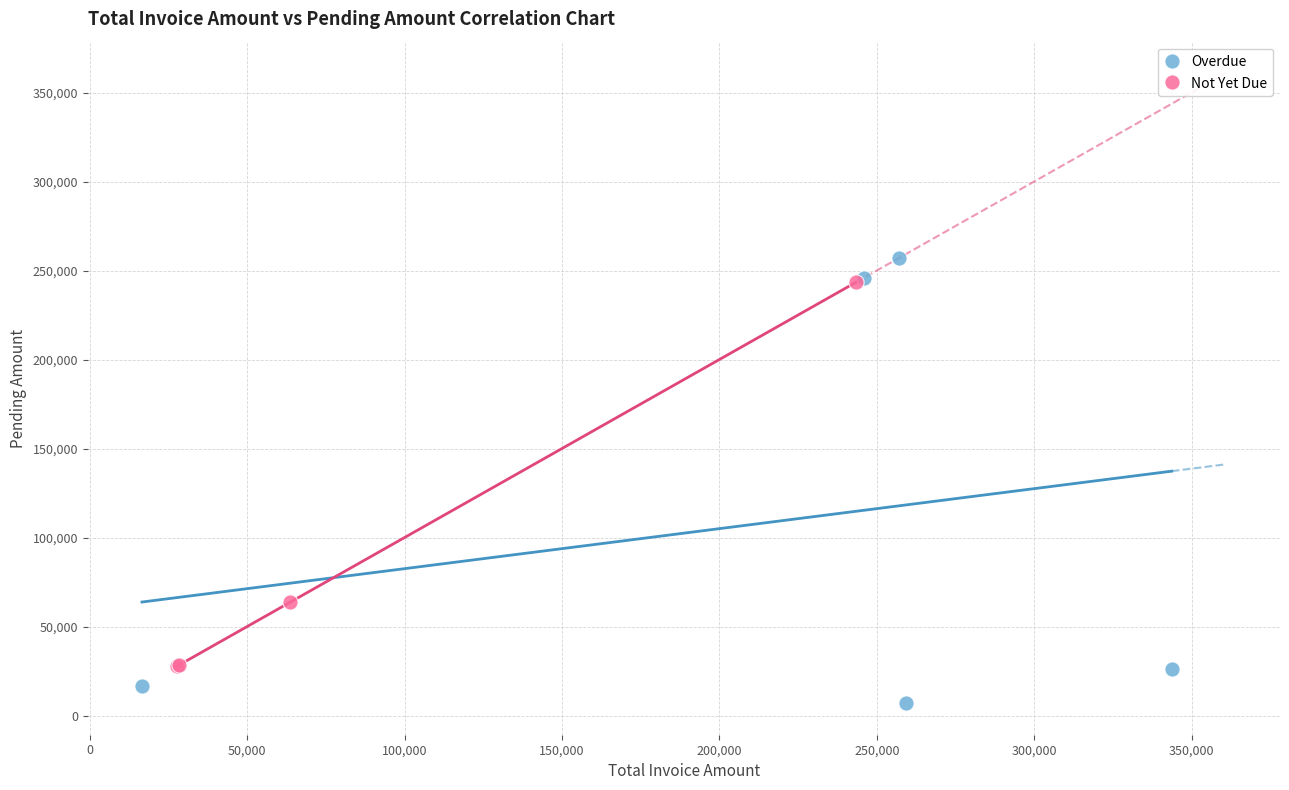

Which series contains the lowest Y value?

Overdue